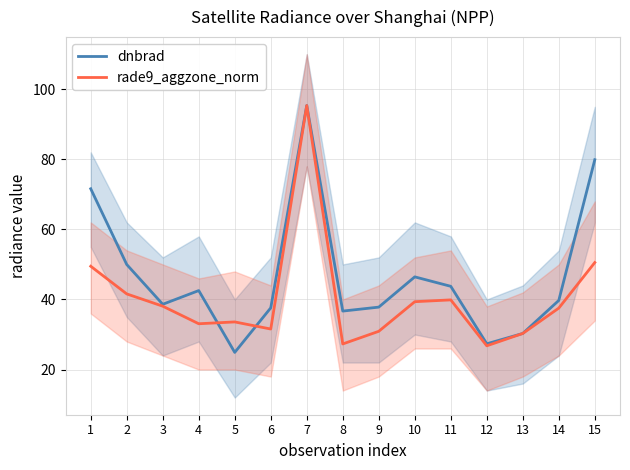

What is the lowest value of the dnbrad series?

24.9